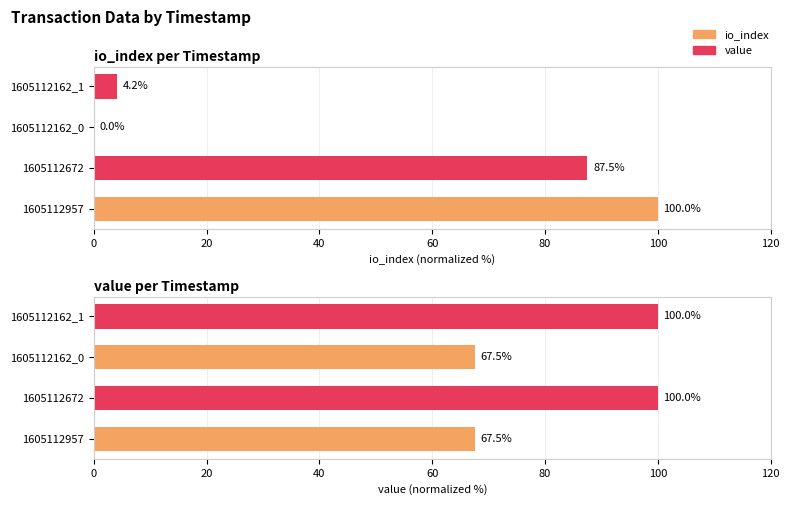

Reading left to right, list all the values displayed in this chart.

io_index: 100.0	87.5	0.0	4.2
value: 67.5	100.0	67.5	100.0